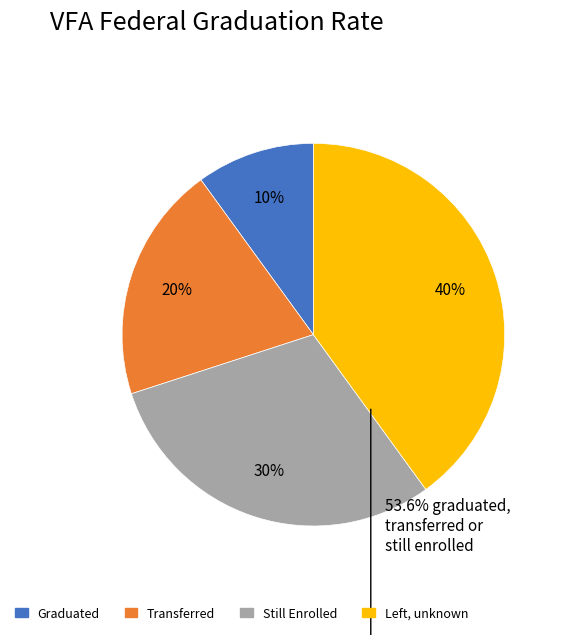

Do Still Enrolled and Graduated together represent more than half of the pie?

No